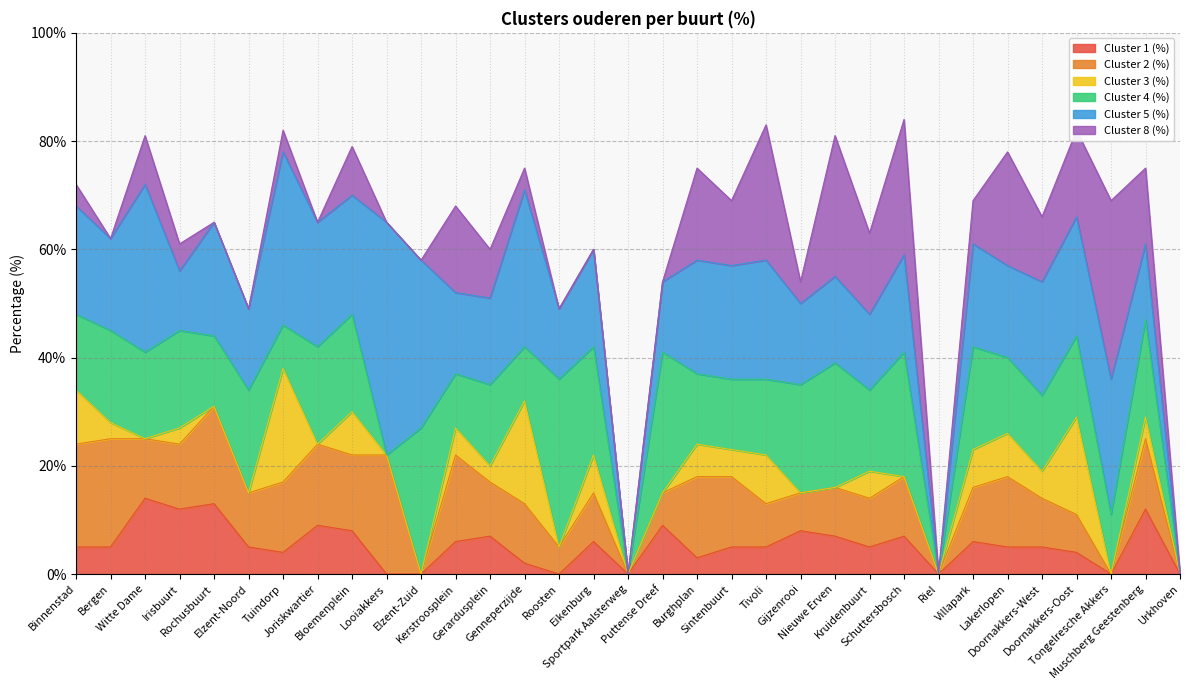

Is it true that Cluster 4 (%) equals -13 at Looiakkers?

False